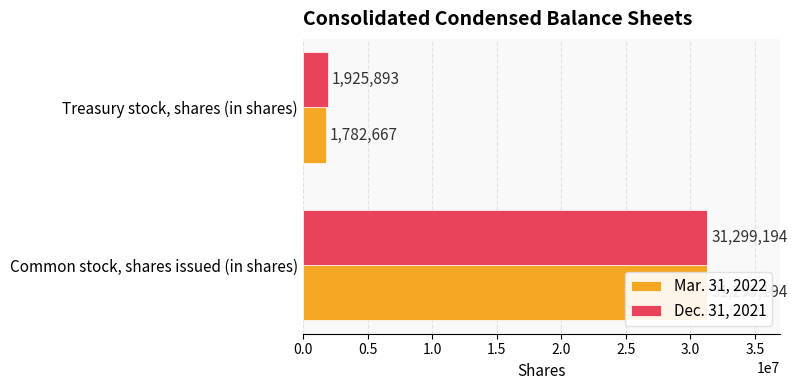

Rank the series at Treasury stock, shares (in shares) from highest to lowest value.

Dec. 31, 2021, Mar. 31, 2022